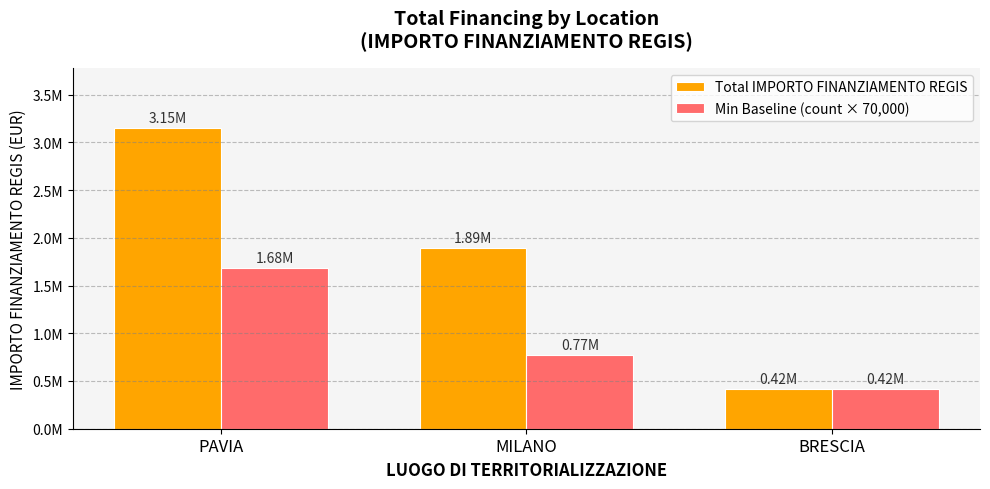

What are all the series names shown in the legend?

Total IMPORTO FINANZIAMENTO REGIS, Min Baseline (count × 70,000)